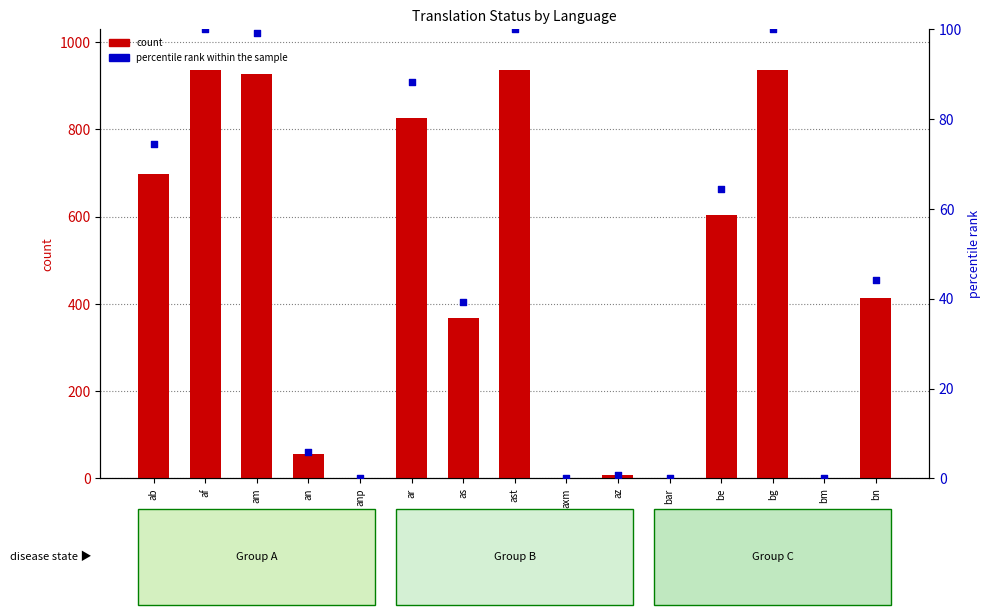

Which series contains the highest Y value?

count